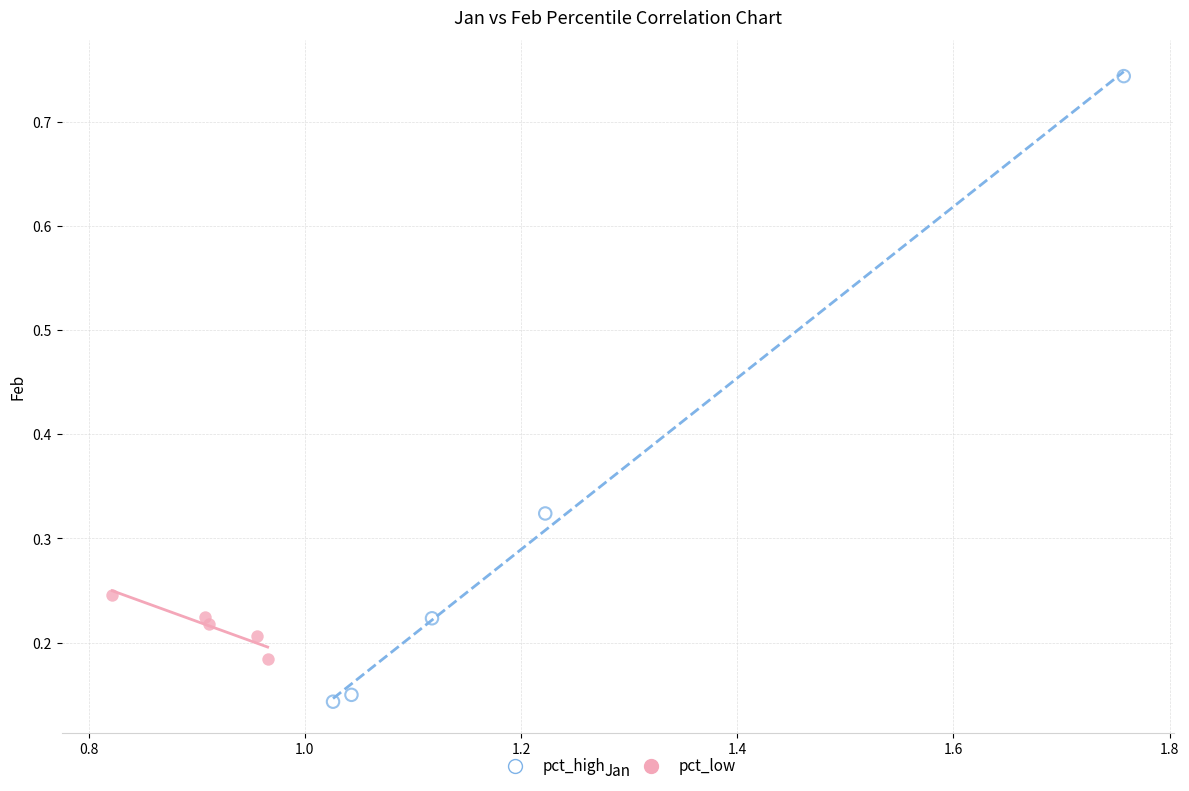

Which series has the largest Y range (max minus min)?

pct_high